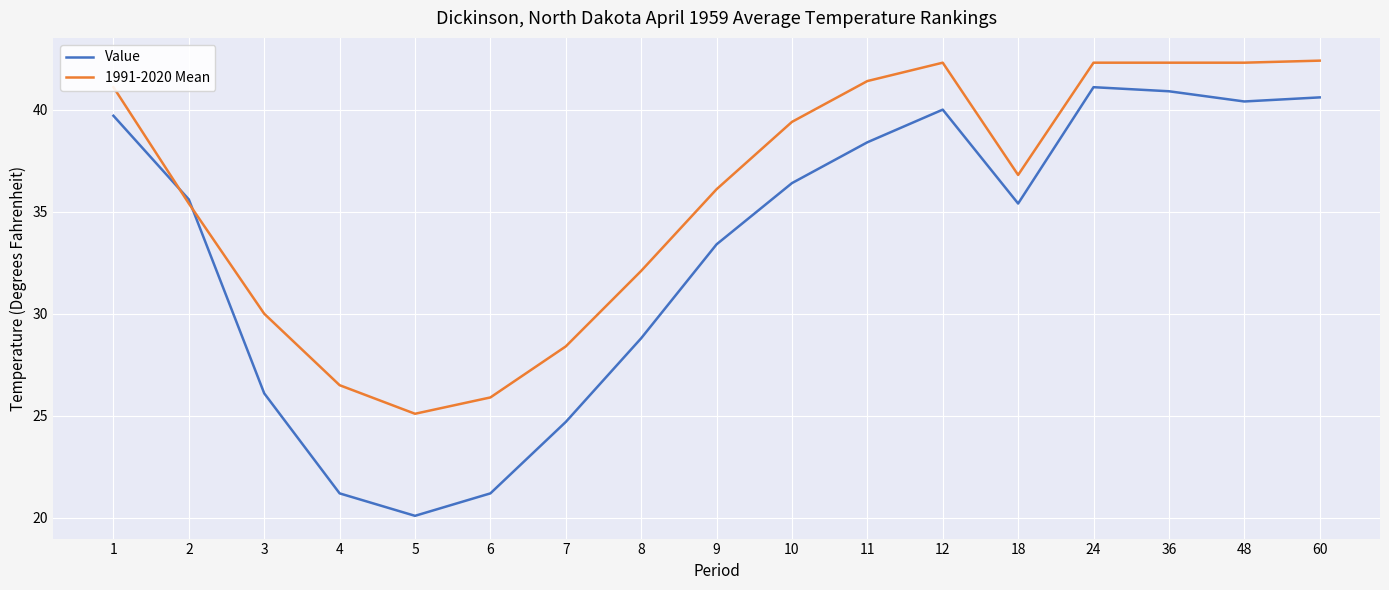

What is the sum of all 1991-2020 Mean values?

609.8